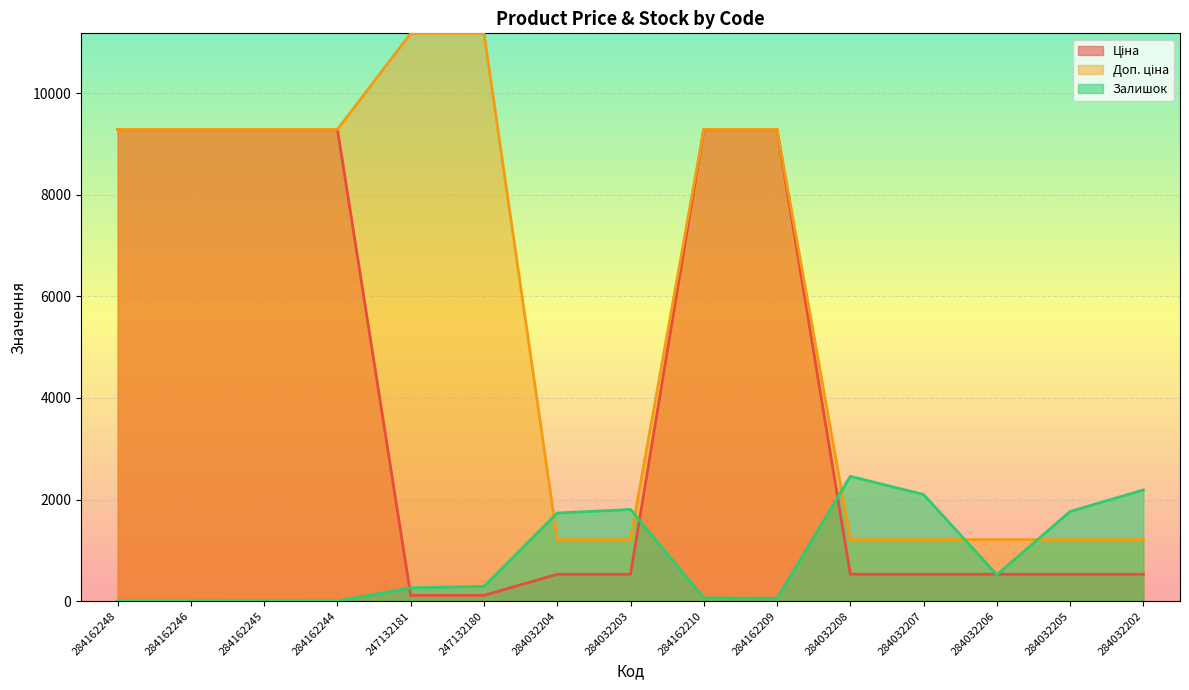

Reading left to right, extract all data points from this chart.

Ціна: 284162248=9290.5	284162246=9290.5	284162245=9290.5	284162244=9290.5	247132181=111.8	247132180=111.8	284032204=528.2	284032203=528.2	284162210=9290.5	284162209=9290.5	284032208=528.2	284032207=528.2	284032206=528.2	284032205=528.2	284032202=528.2
Доп. ціна: 284162248=9290.5	284162246=9290.5	284162245=9290.5	284162244=9290.5	247132181=11182.0	247132180=11182.0	284032204=1210.7	284032203=1210.7	284162210=9290.5	284162209=9290.5	284032208=1210.7	284032207=1210.7	284032206=1210.7	284032205=1210.7	284032202=1210.7
Залишок: 284162248=0.0	284162246=0.0	284162245=8.0	284162244=0.0	247132181=260.0	247132180=290.0	284032204=1734.0	284032203=1804.0	284162210=62.0	284162209=55.0	284032208=2457.0	284032207=2099.0	284032206=518.0	284032205=1764.0	284032202=2189.0